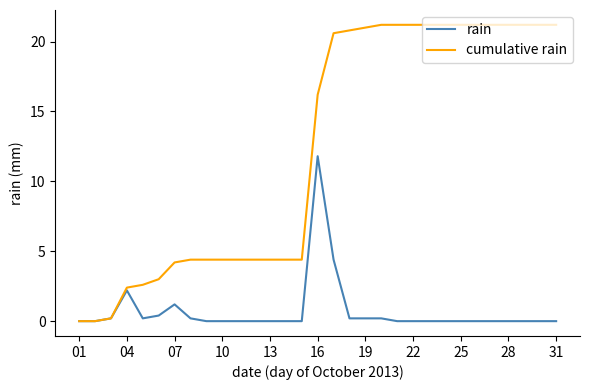

What is the difference between the second highest and second lowest values in the rain series?

4.4